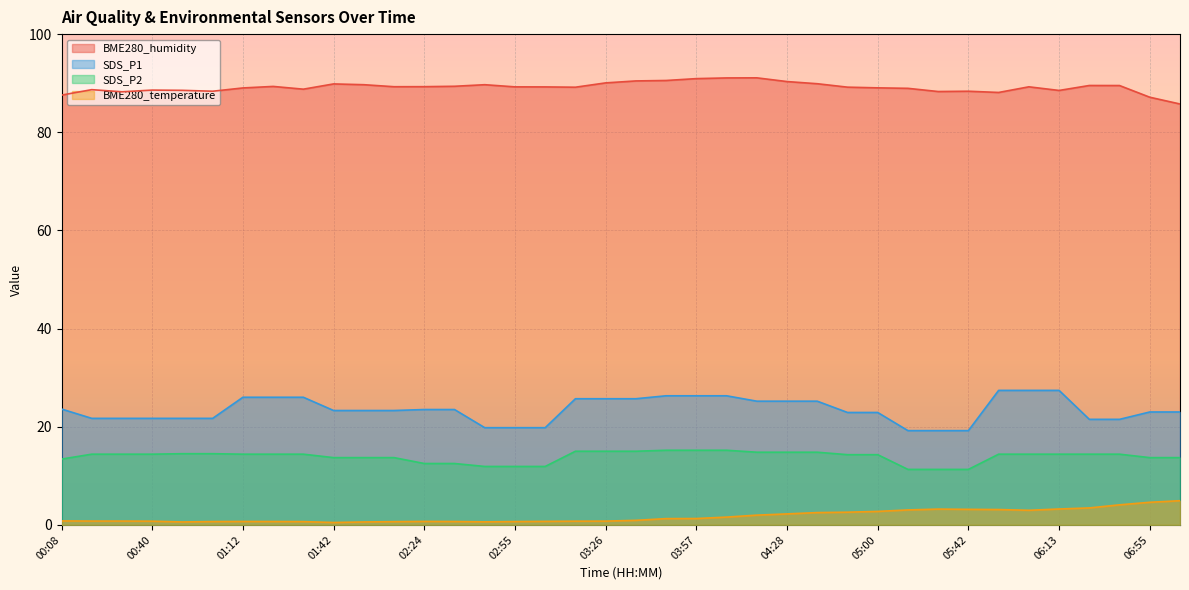

What is the value of the SDS_P1 point at the 24th from the left?

25.2